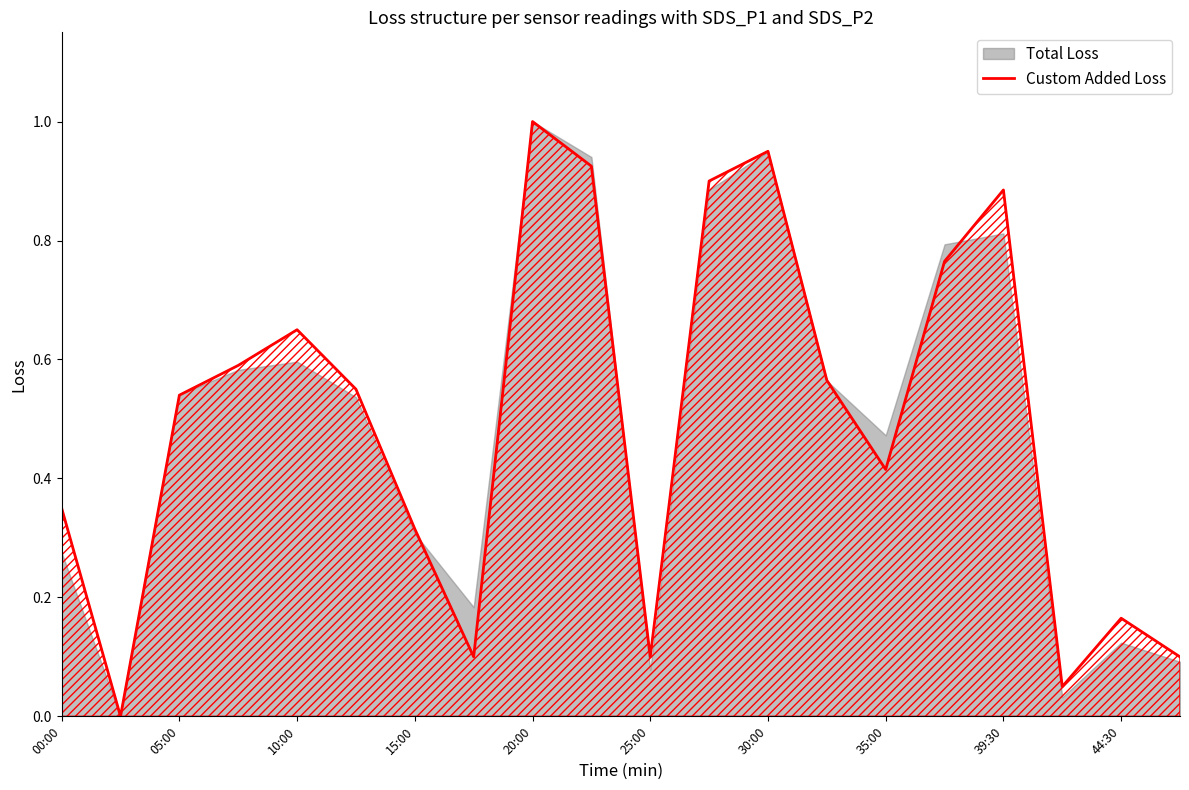

The value of Custom Added Loss at 20:00 is 1.0. True or false?

True